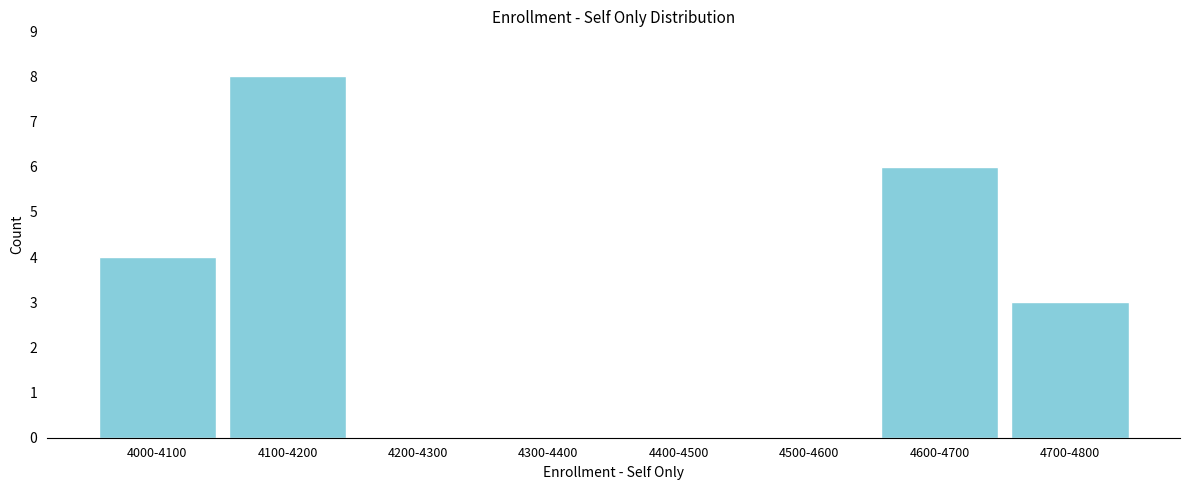

Reading left to right, list all the values displayed in this chart.

4000-4100=4	4100-4200=8	4200-4300=0	4300-4400=0	4400-4500=0	4500-4600=0	4600-4700=6	4700-4800=3